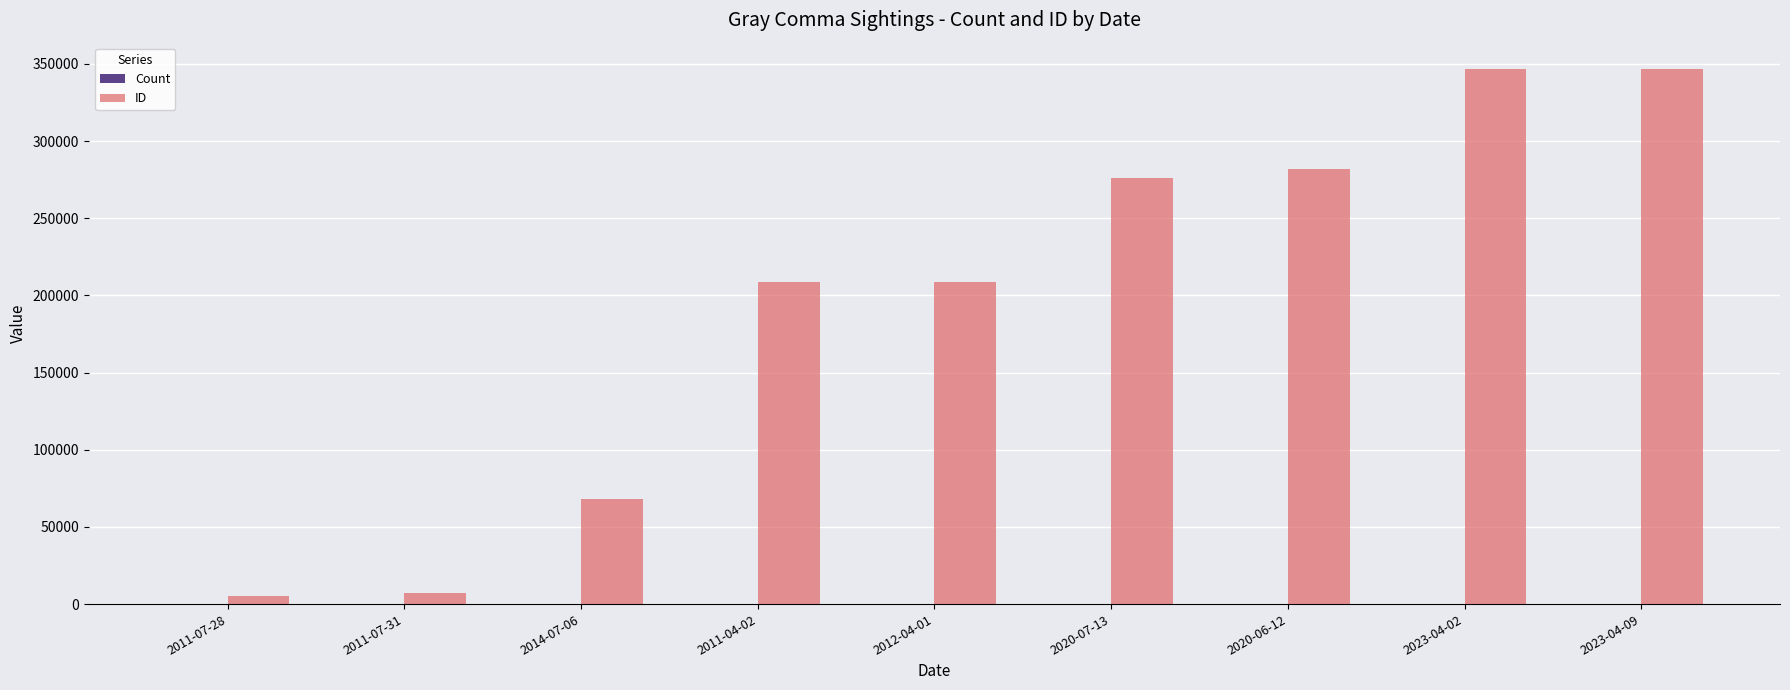

True or false: ID has a value of 7368 at 2011-07-31.

True